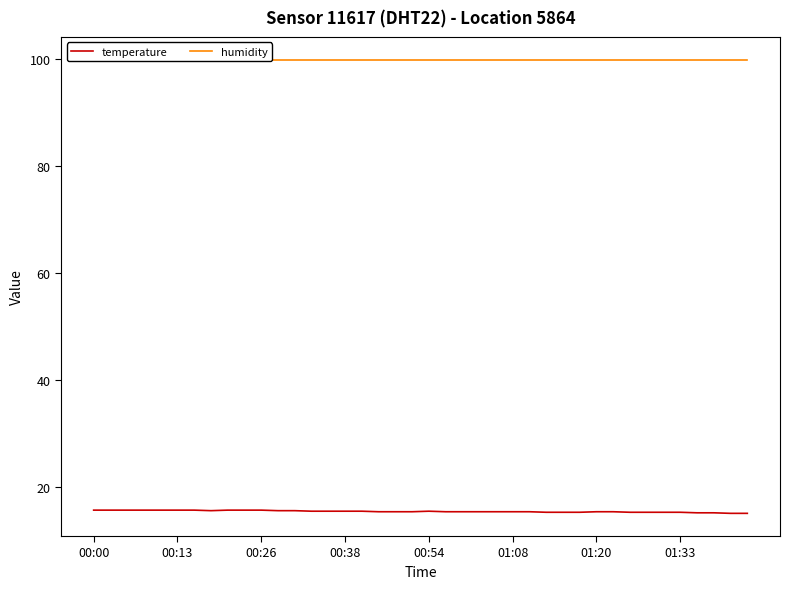

Which series has the widest spread of values?

temperature